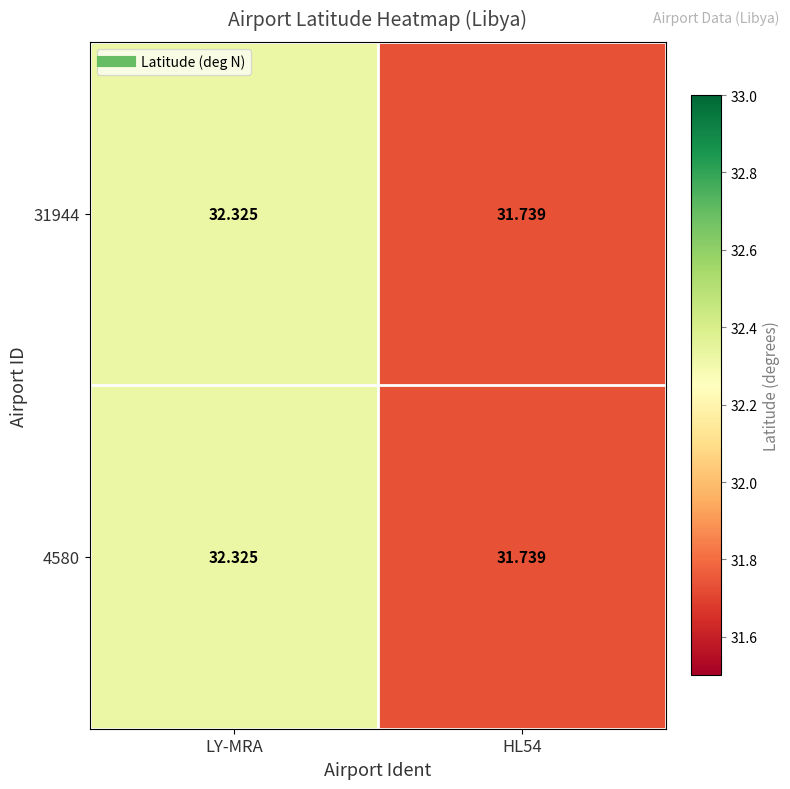

Which category has the highest value across all series?

LY-MRA